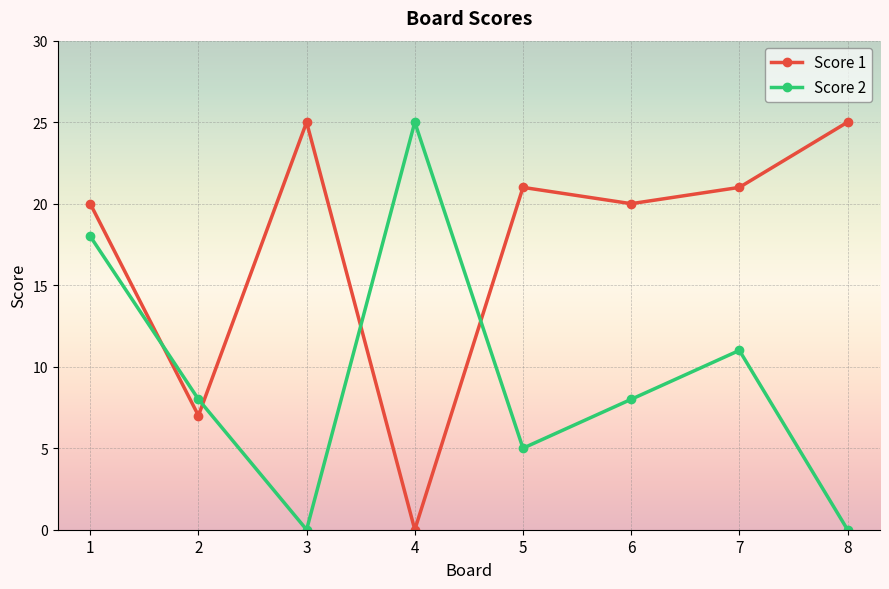

What is the difference between the highest and lowest values at 2?

1